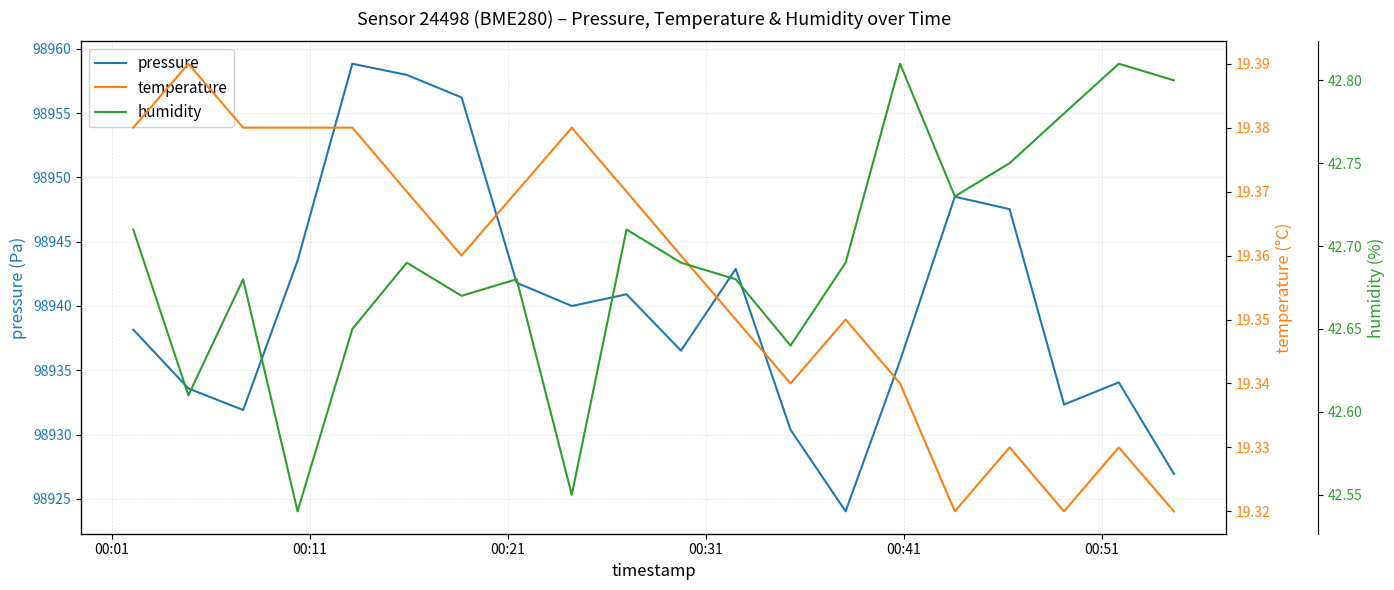

How many lines are shown in the chart?

3